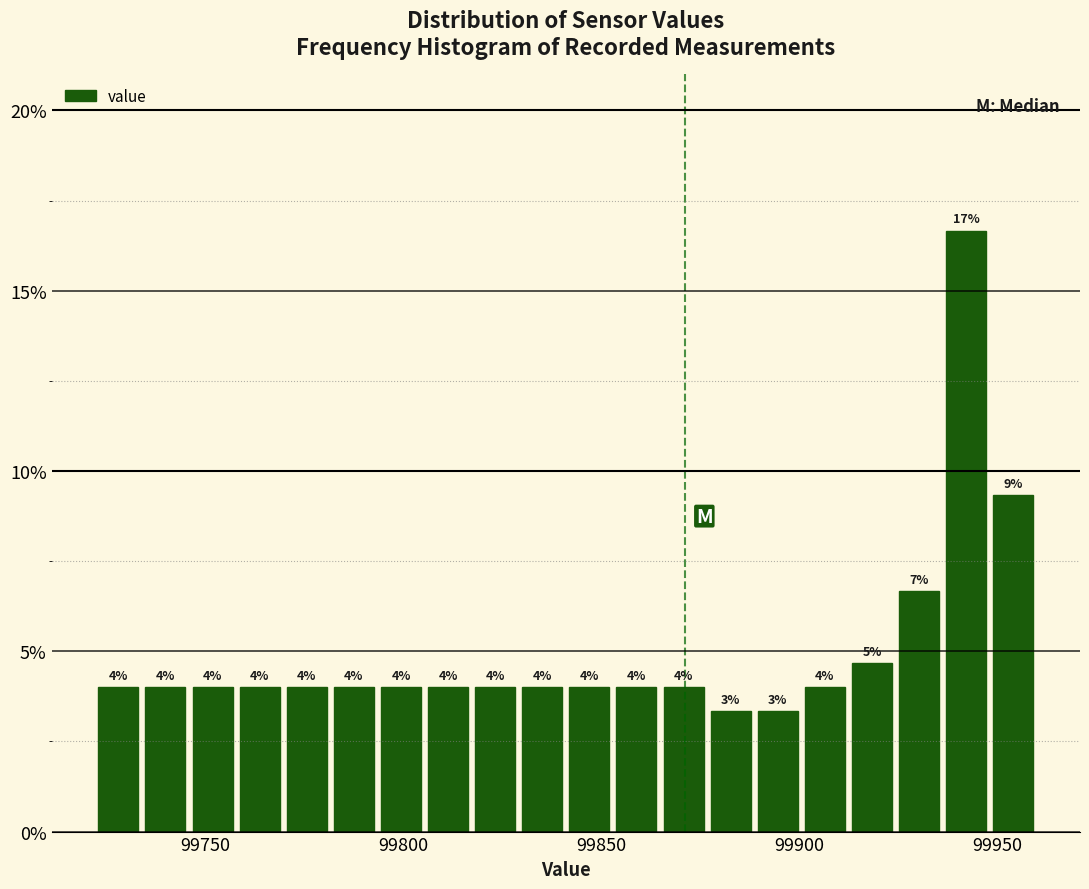

Around what value on the x-axis is the tallest bar? Give the approximate position of its centre, as read against the axis.

99940